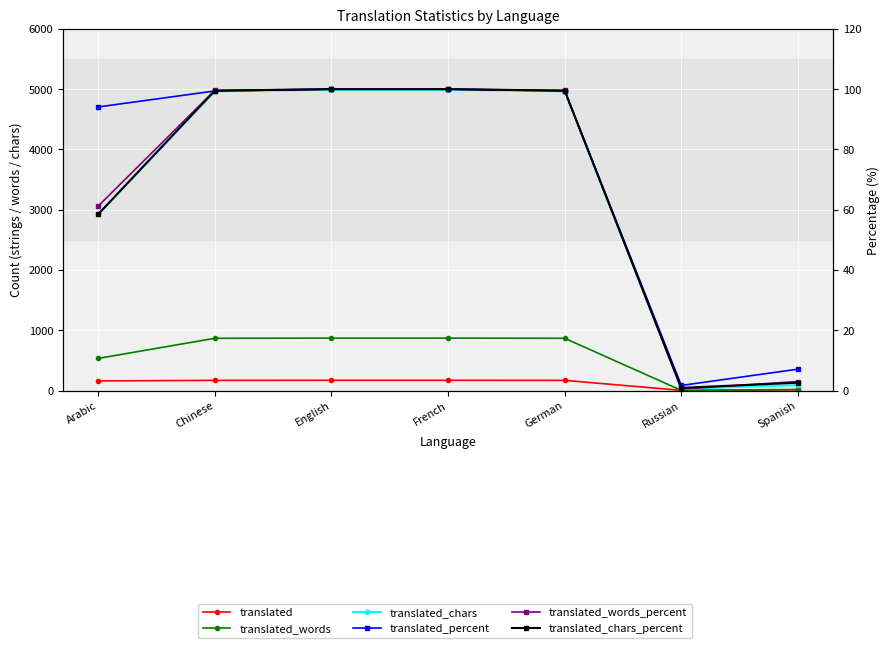

What is the average value of the translated_percent series?

71.7